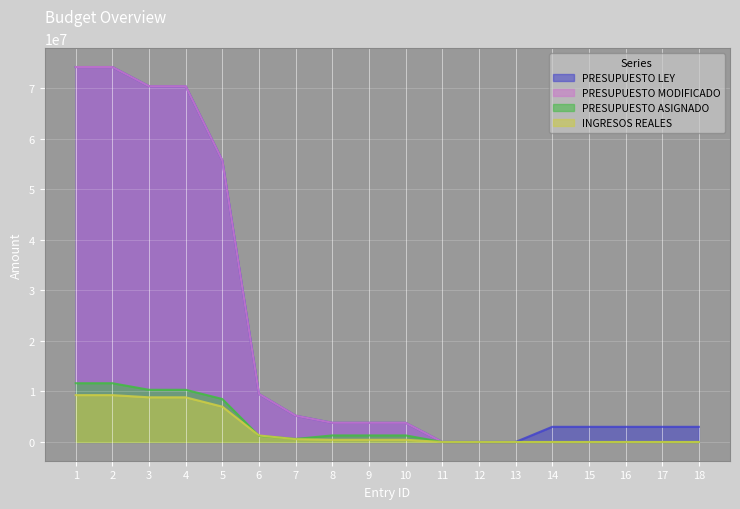

Reading right to left, extract all data points from this chart.

PRESUPUESTO LEY: 3000000	3000000	3000000	3000000	3000000	0	0	0	3792400	3792400	3792400	5200000	9500000	55674400	70374400	70374400	74166800	74166800
PRESUPUESTO MODIFICADO: 0	0	0	0	0	0	0	0	3792400	3792400	3792400	5200000	9500000	55674400	70374400	70374400	74166800	74166800
PRESUPUESTO ASIGNADO: 0	0	0	0	0	0	0	0	1300875	1300875	1300875	600000	1225000	8500000	10325000	10325000	11625875	11625875
INGRESOS REALES: 0	0	0	0	0	0	0	0	435301	435301	435301	559813	1288825	6988246	8836884	8836884	9272185	9272185